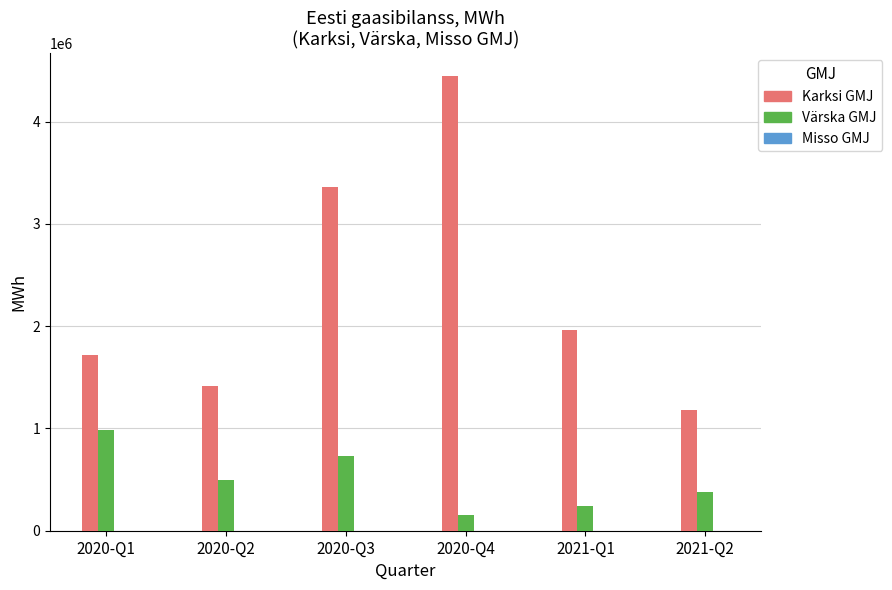

What is the sum of all Värska GMJ values?

2982837.3